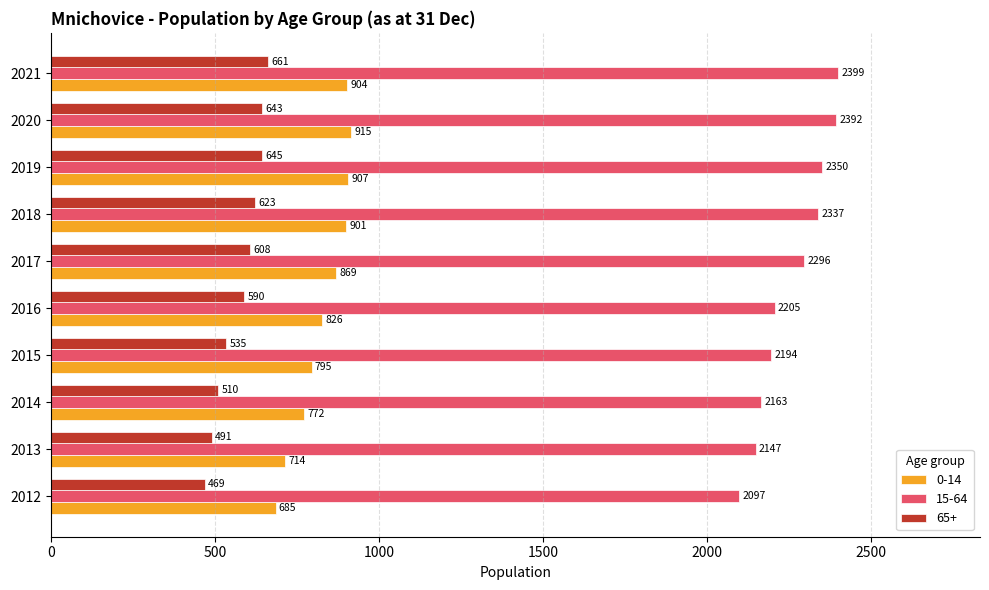

True or false: 65+ has a value of 469 at 2012.

True